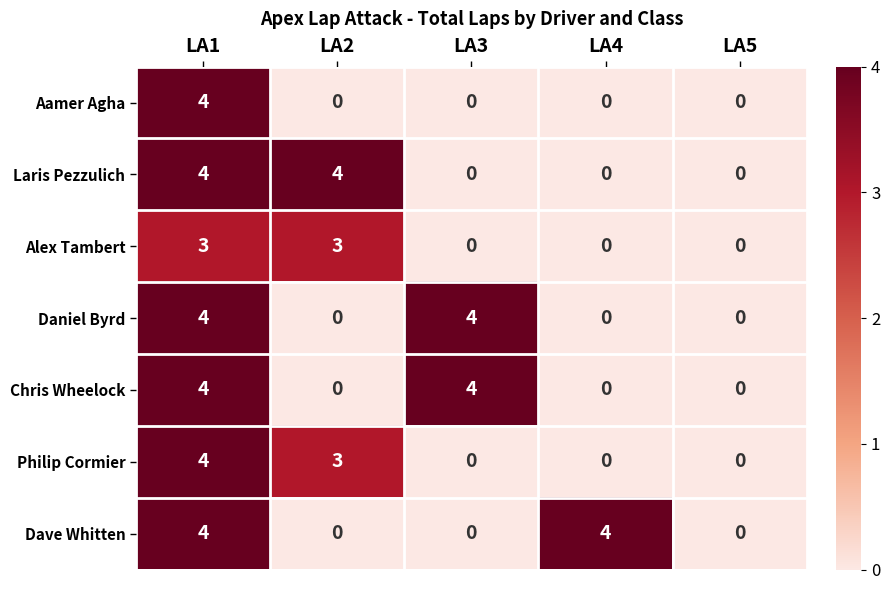

The value of Dave Whitten at LA1 is 2. True or false?

False